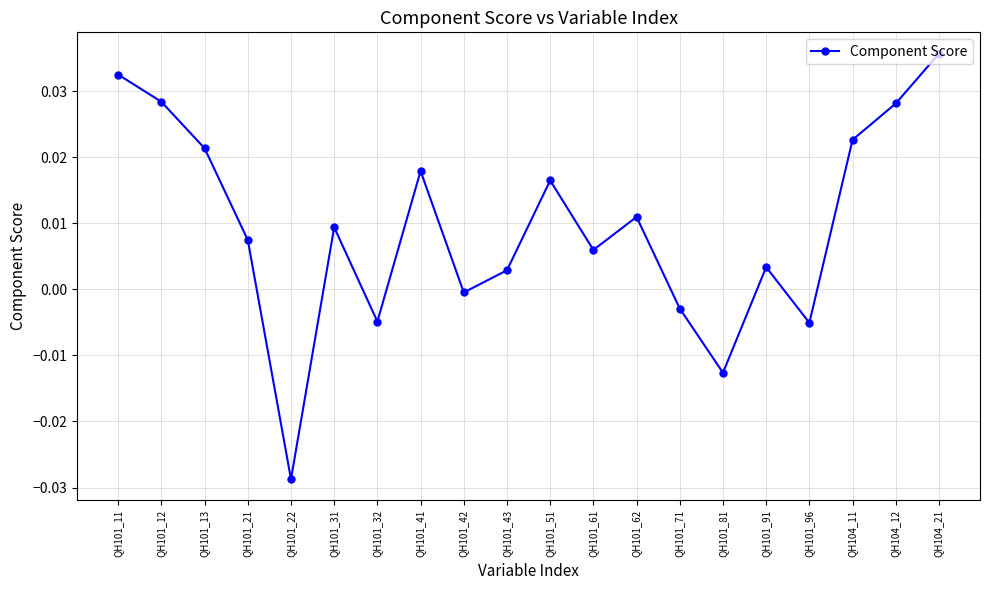

The value at QH101_42 is -0.0. True or false?

True